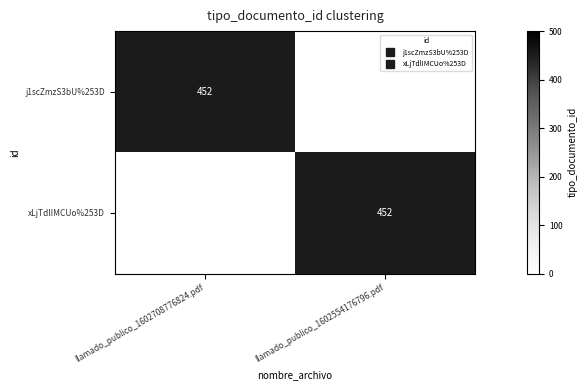

At how many categories does at least one series exceed 42?

2